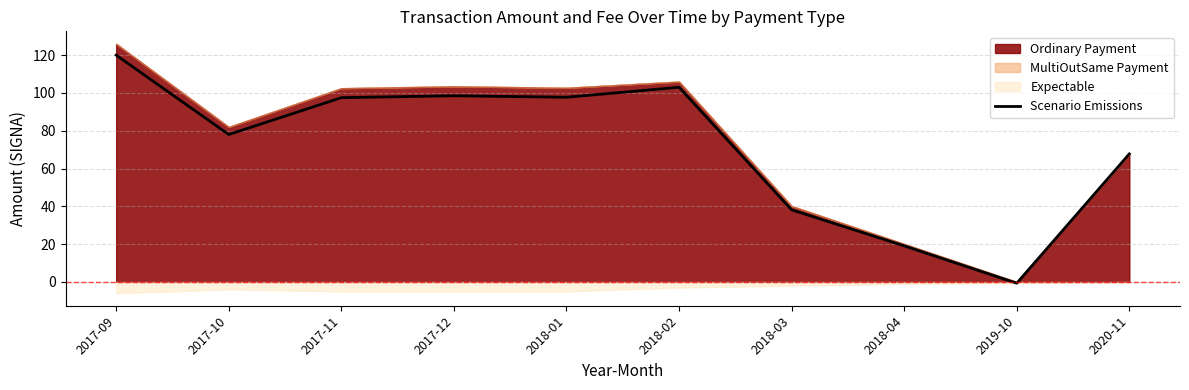

What is the difference between the second highest and second lowest values?

83.9